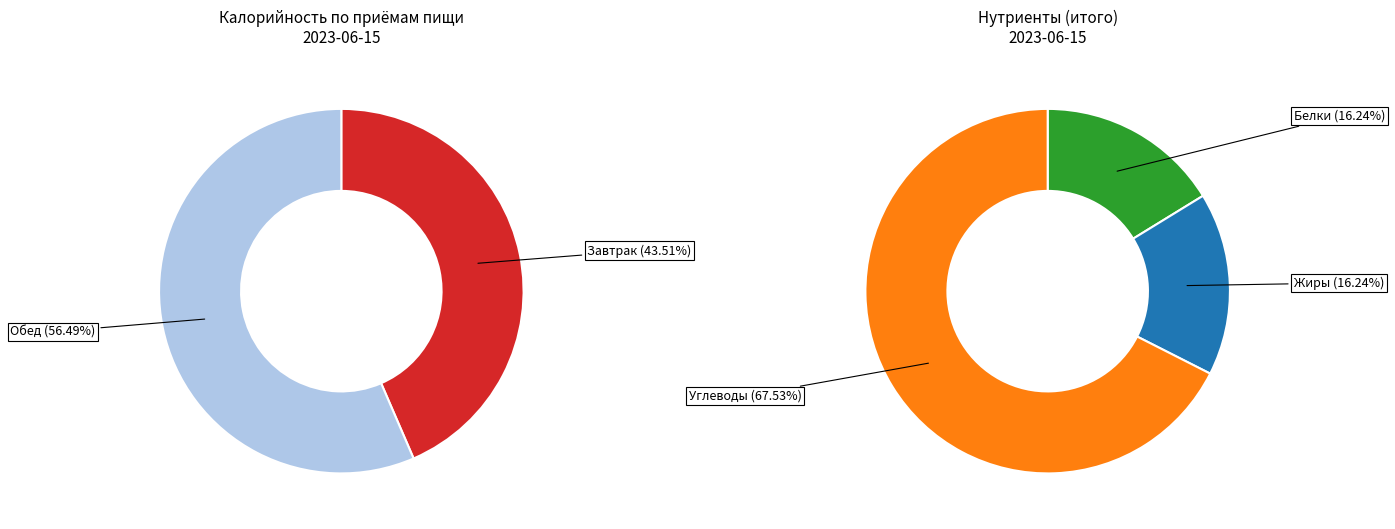

Rank the categories by value from lowest to highest.

Завтрак, Обед